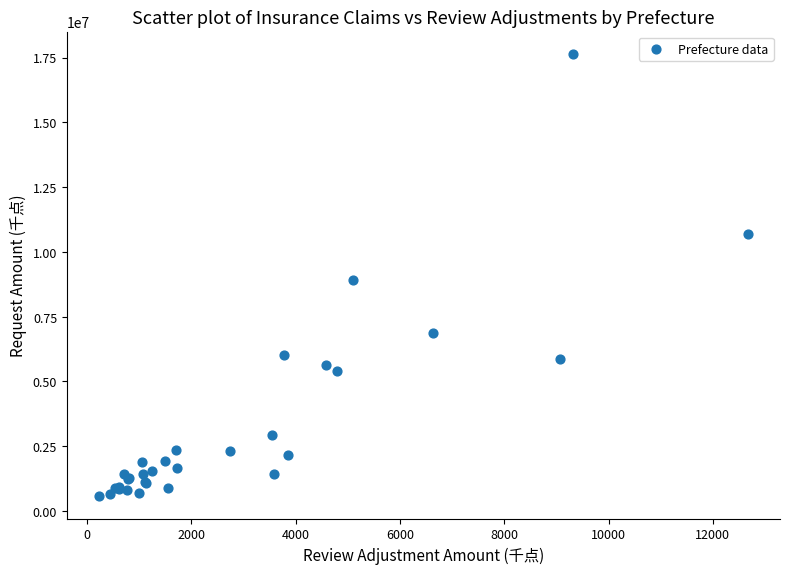

What Y value in the scatter plot is closest to 9110373?

8906636.0